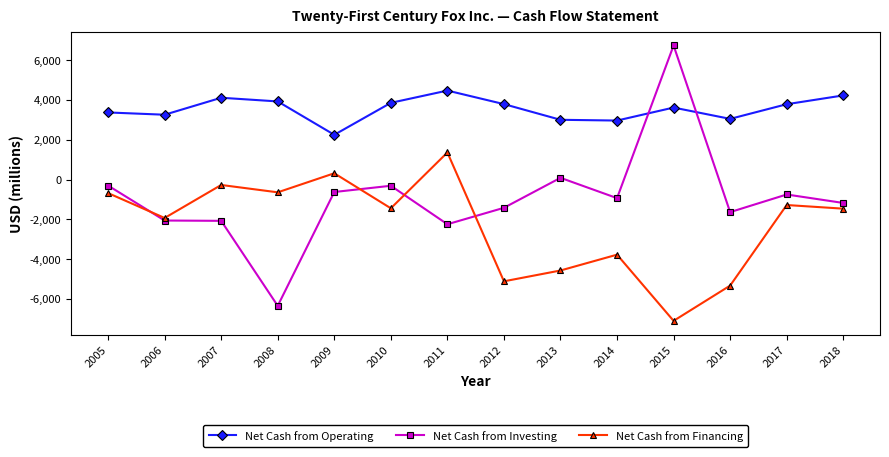

At 2006, list the series in order from smallest to largest.

Net Cash from Investing, Net Cash from Financing, Net Cash from Operating